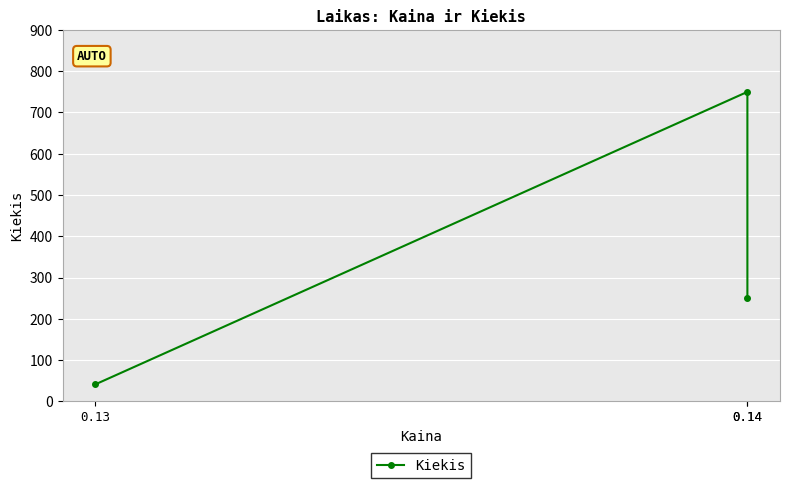

Rank the categories by value from highest to lowest.

0.14, 0.14, 0.13